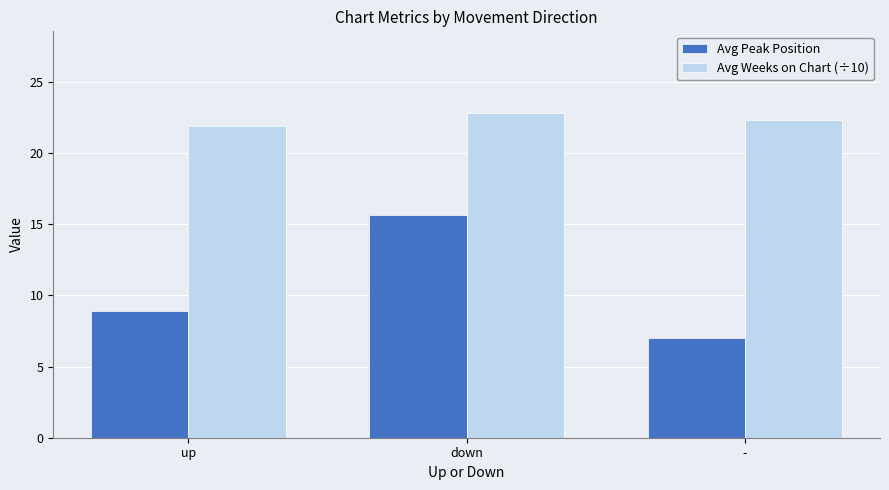

True or false: Avg Peak Position has a value of 4.3 at up.

False